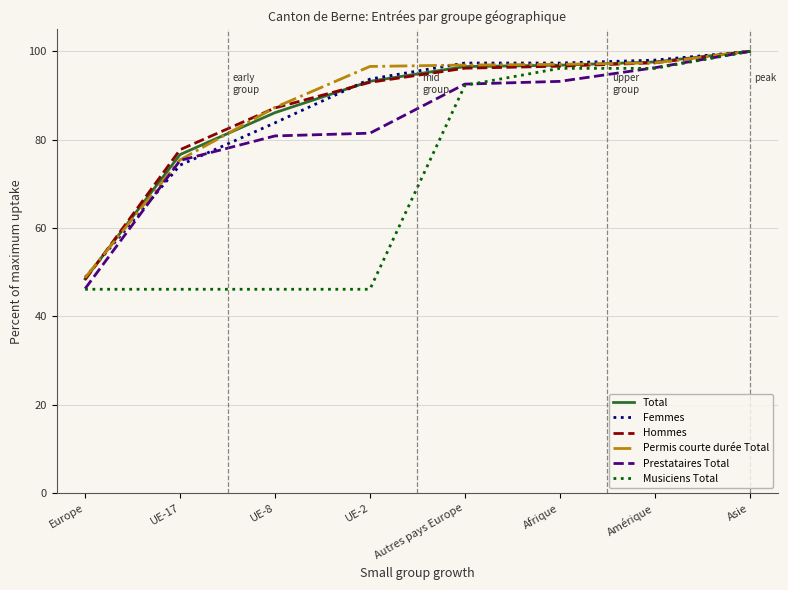

The Permis courte durée Total series shows 85.2 at Europe. True or false?

False